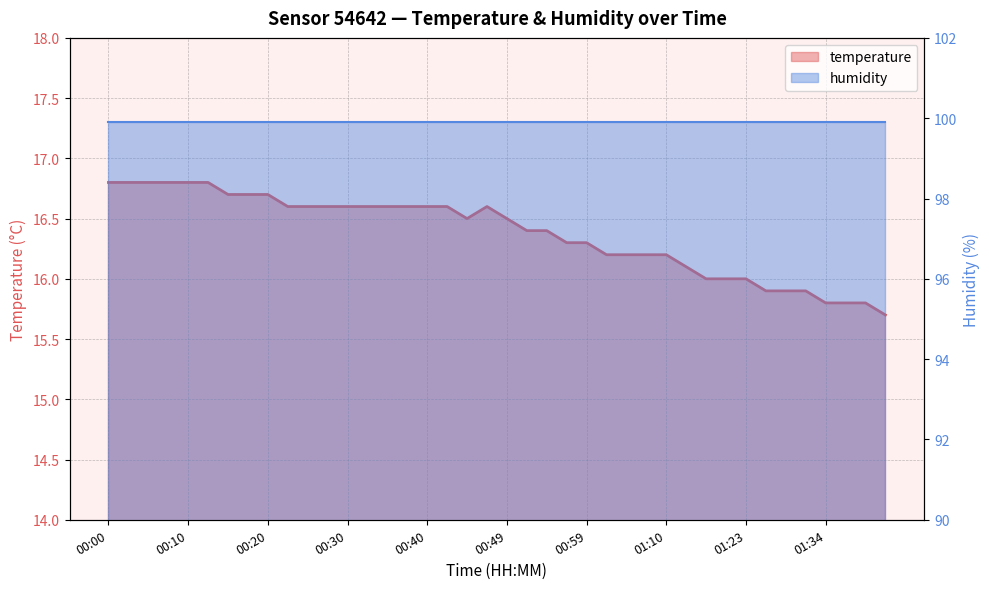

At which category does the data reach its first local valley?

00:44